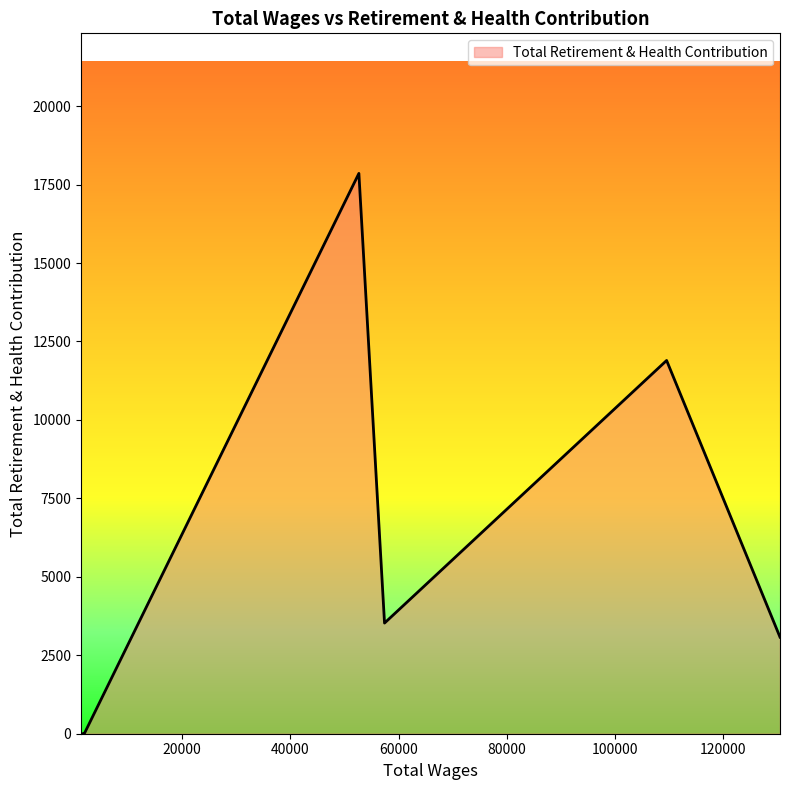

Which label corresponds to the smallest value in the chart?

1900.0